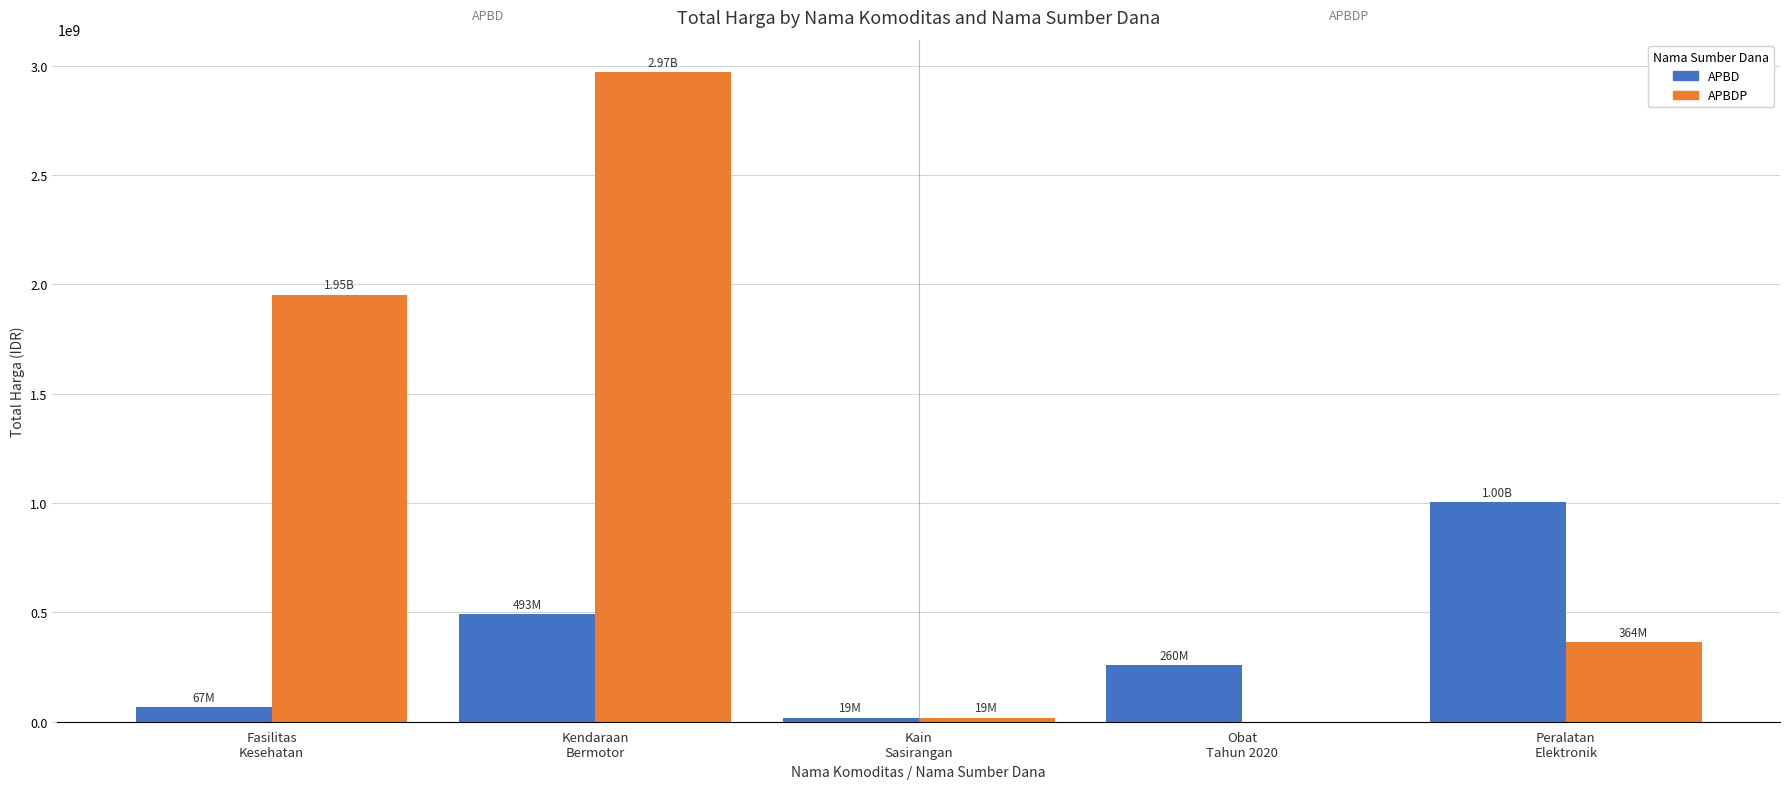

Which series has the largest total across all categories?

APBDP